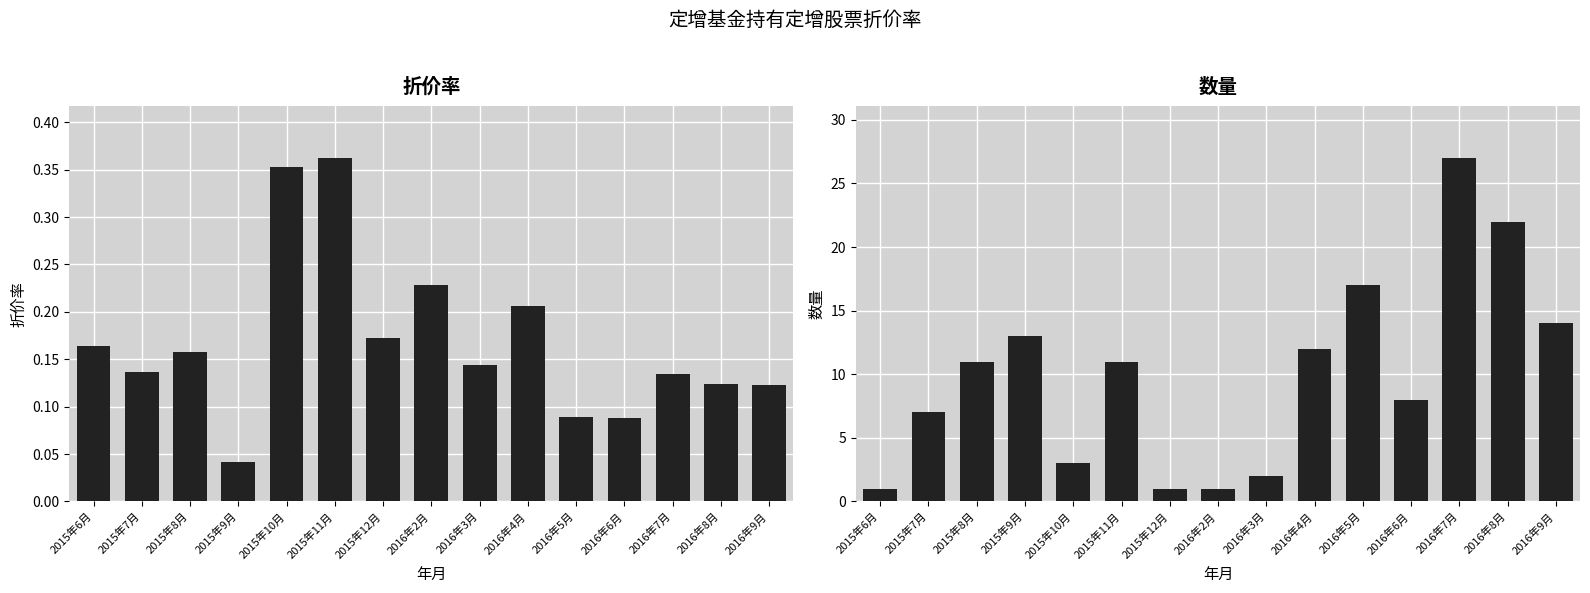

How many categories are shown in the chart?

15